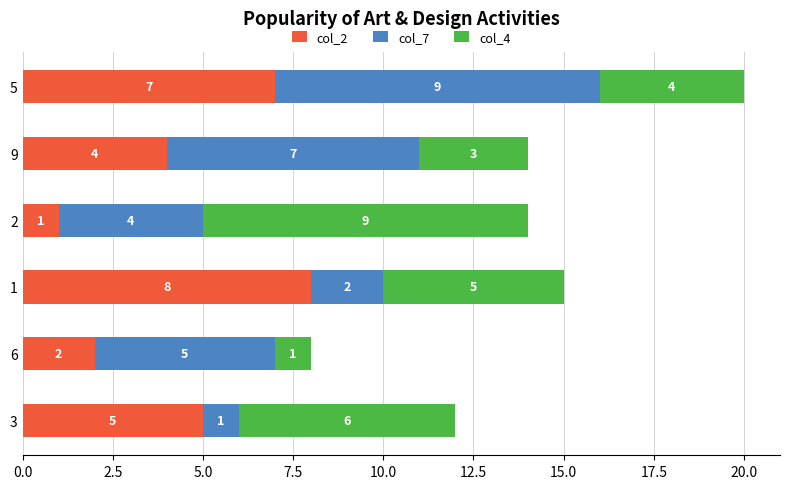

True or false: col_2 has a value of 5 at 3.

True